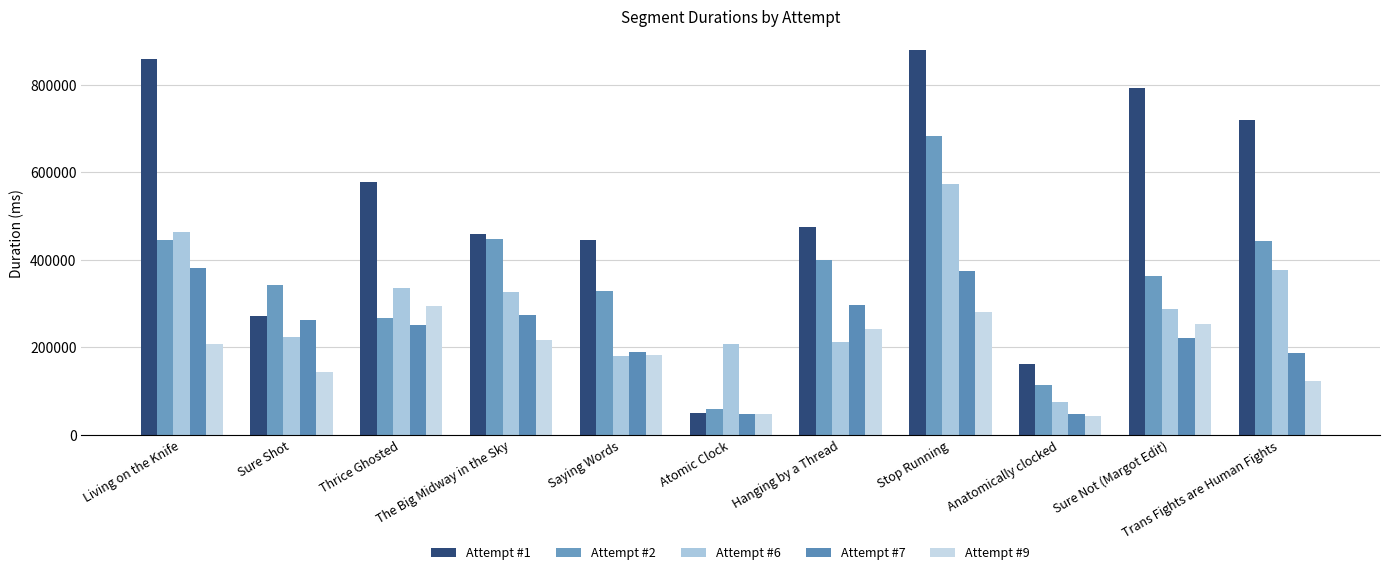

What is the value of the Attempt #9 bar at the 10th from the left?

252146